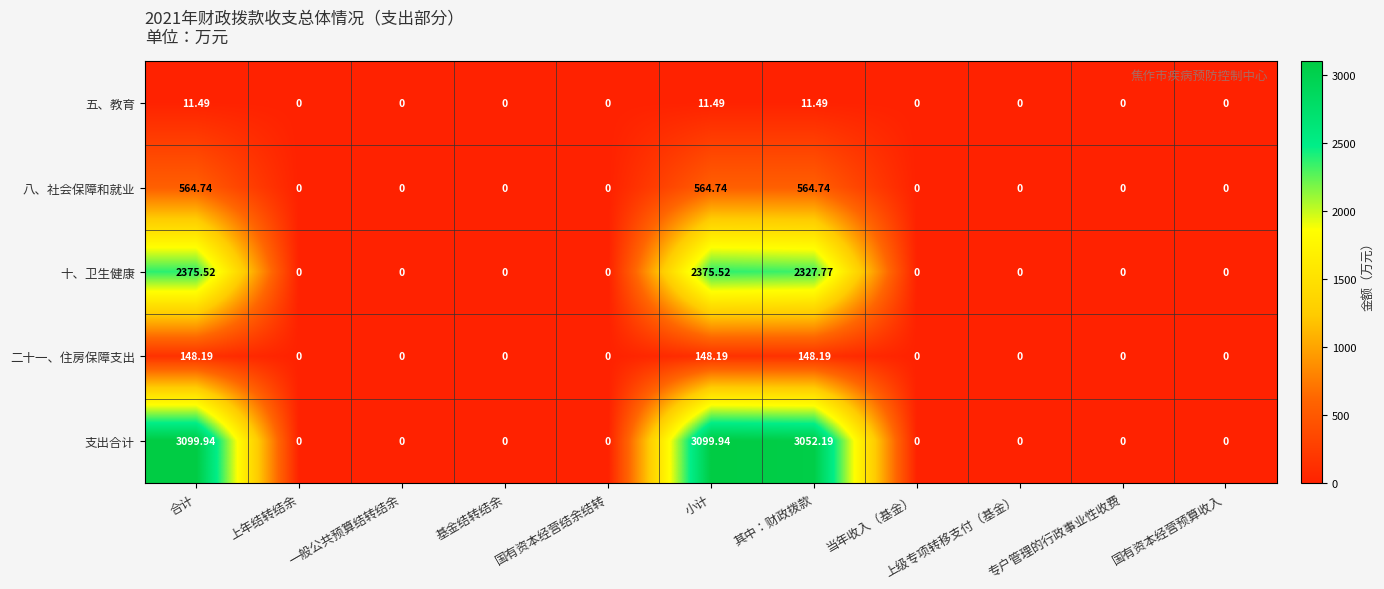

At 其中：财政拨款, list the series in order from smallest to largest.

五、教育, 二十一、住房保障支出, 八、社会保障和就业, 十、卫生健康, 支出合计